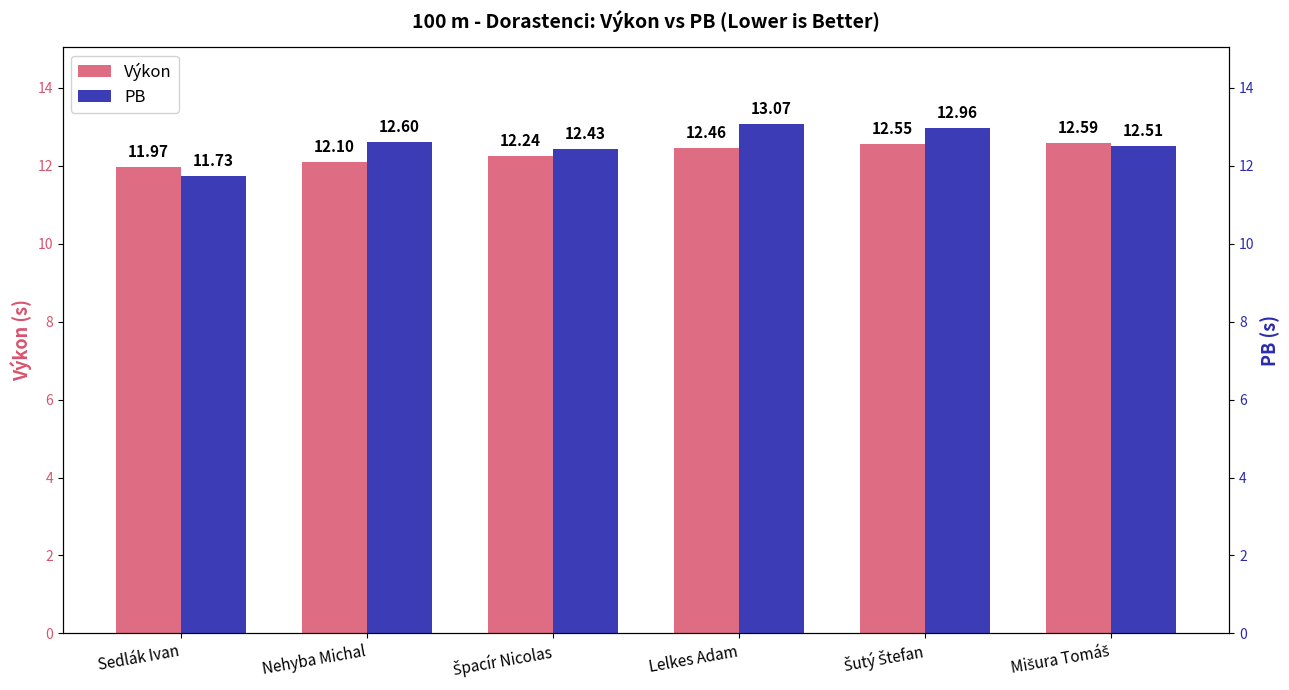

Reading left to right, list all the values displayed in this chart.

Výkon: 12.0	12.1	12.2	12.5	12.6	12.6
PB: 11.7	12.6	12.4	13.1	13.0	12.5